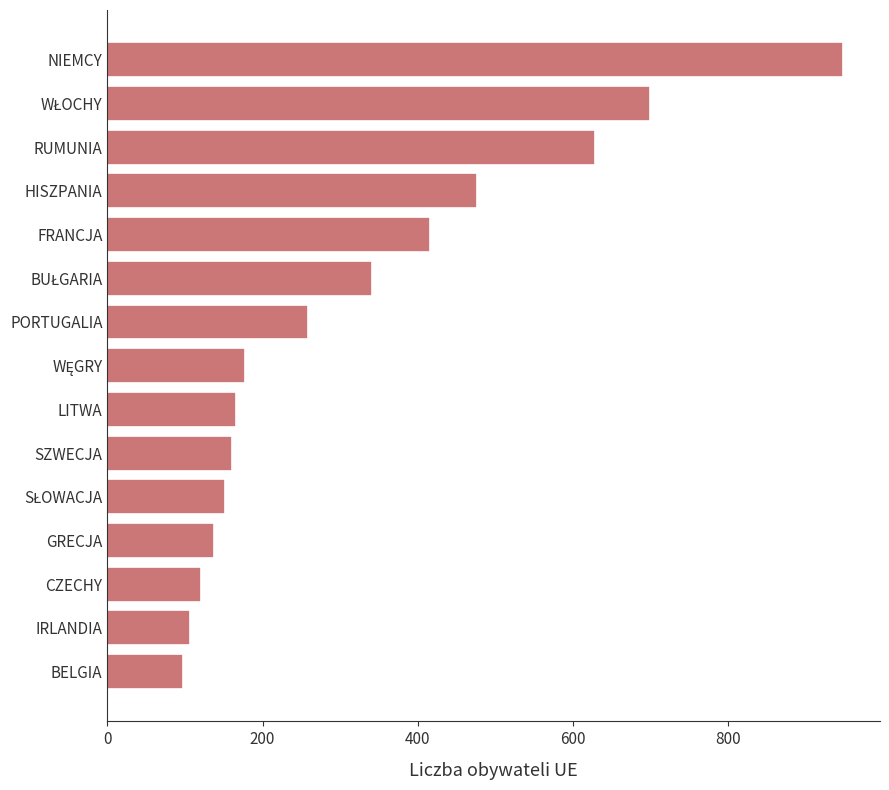

What is the sum of the values at GRECJA and RUMUNIA?

765